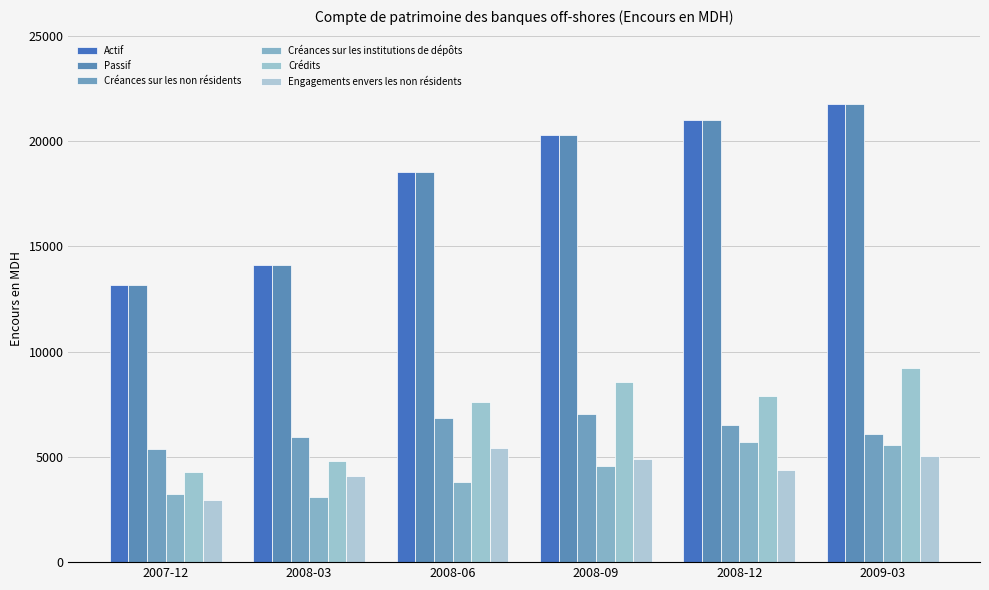

How many distinct data groups are displayed?

6